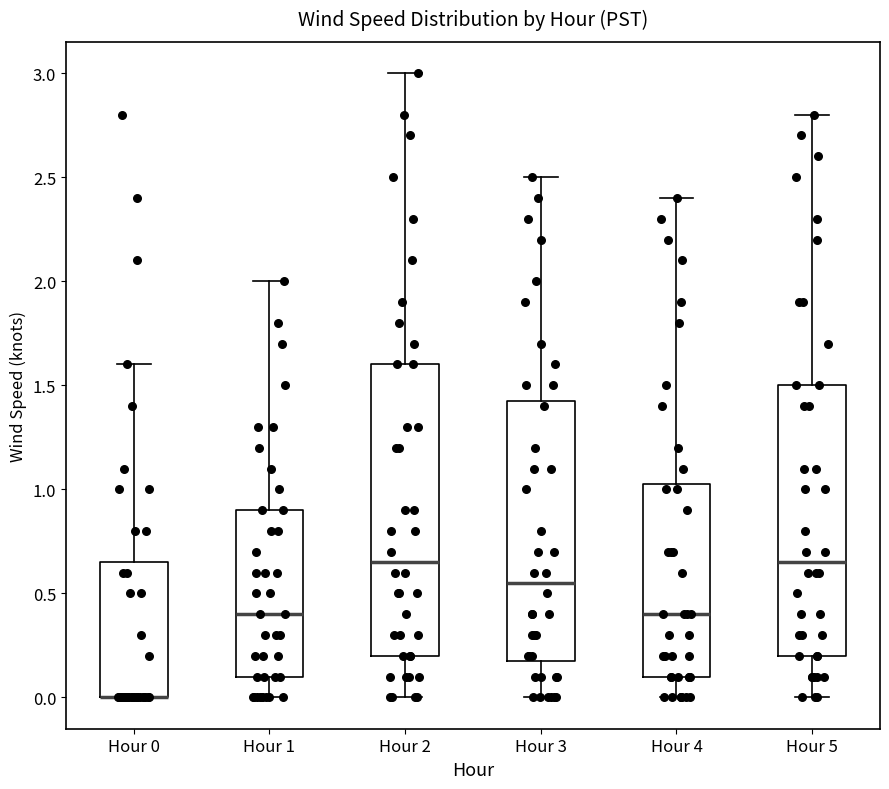

Reading left to right, transcribe this box plot: for each box, give where its median line is, the range the box spans, and where its two whiskers end, as read against the y-axis. The values are not printed on the chart, so give them approximately, as read against the axis.

Hour 0: median 0.00 (drawn on the box's lower edge), box 0.00 to 0.65, whiskers 0.00 to 1.60
Hour 1: median 0.40, box 0.10 to 0.90, whiskers 0.00 to 2.00
Hour 2: median 0.65, box 0.20 to 1.60, whiskers 0.00 to 3.00
Hour 3: median 0.55, box 0.20 to 1.45, whiskers 0.00 to 2.50
Hour 4: median 0.40, box 0.10 to 1.05, whiskers 0.00 to 2.40
Hour 5: median 0.65, box 0.20 to 1.50, whiskers 0.00 to 2.80